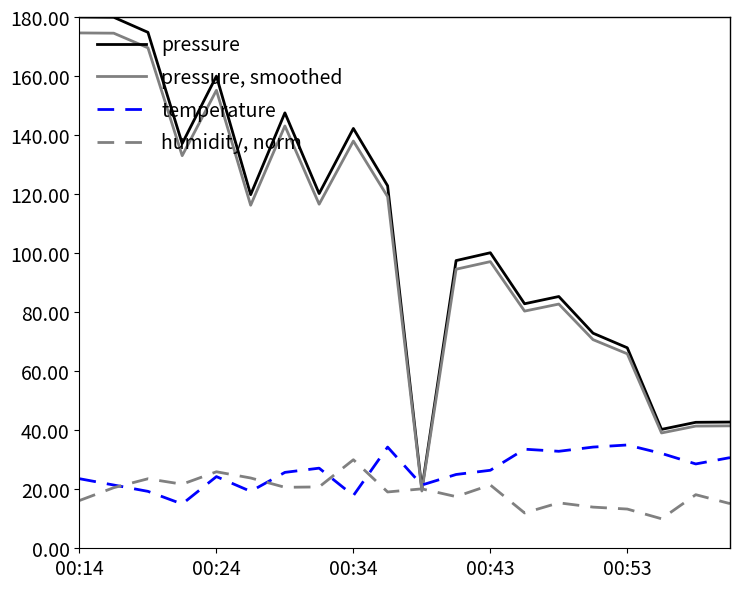

What is the highest value of the humidity, norm series?

30.0